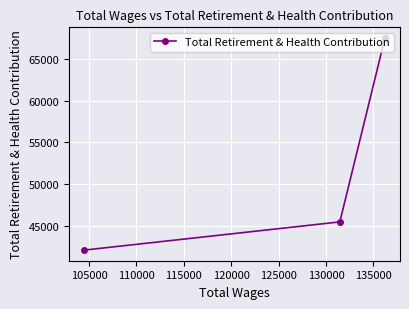

What is the average value?

51684